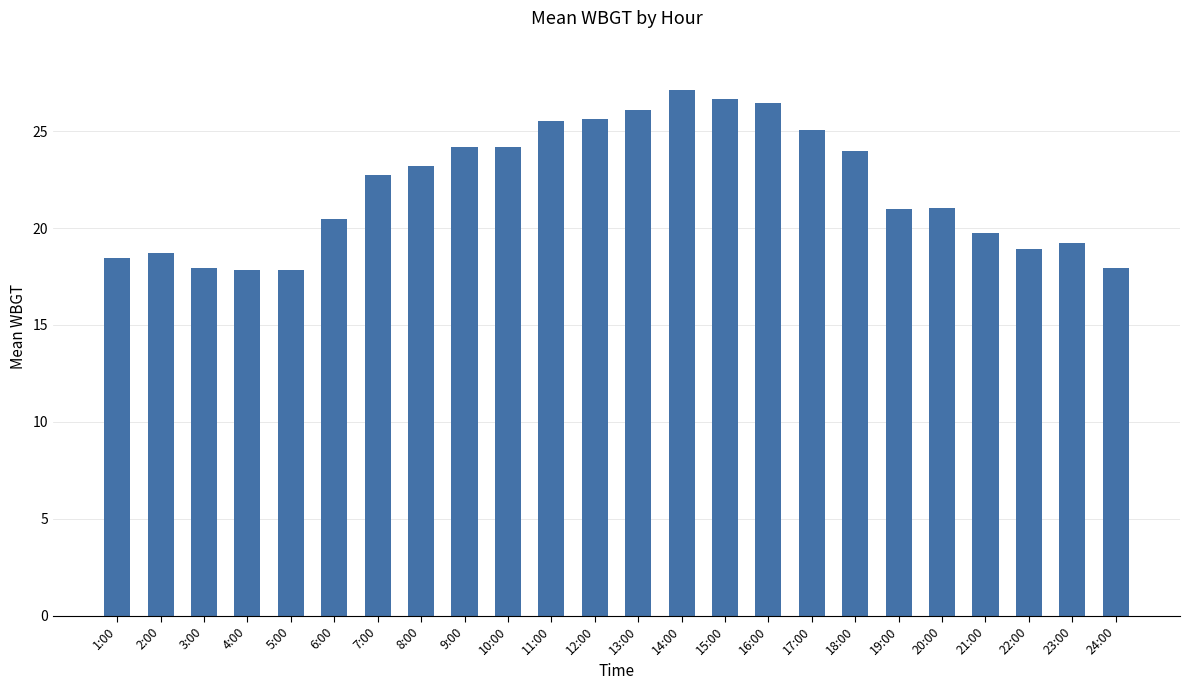

What is the difference between the second highest and minimum values?

8.8